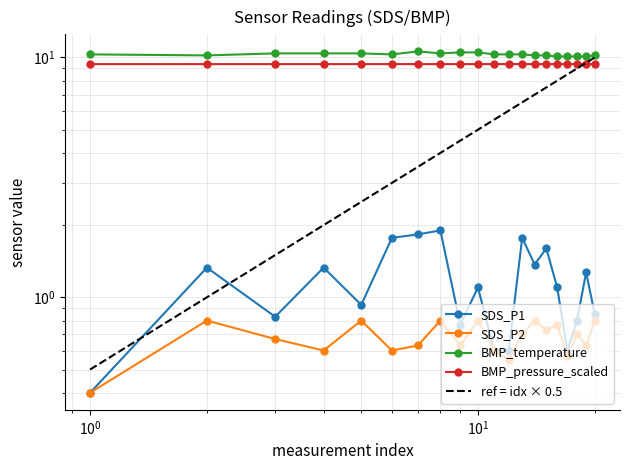

True or false: BMP_pressure_scaled and BMP_temperature cross at least once.

False